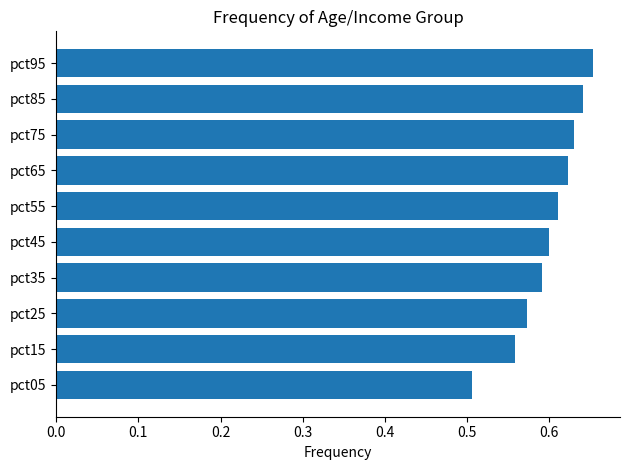

List the labels in order of value, smallest first.

pct05, pct15, pct25, pct35, pct45, pct55, pct65, pct75, pct85, pct95